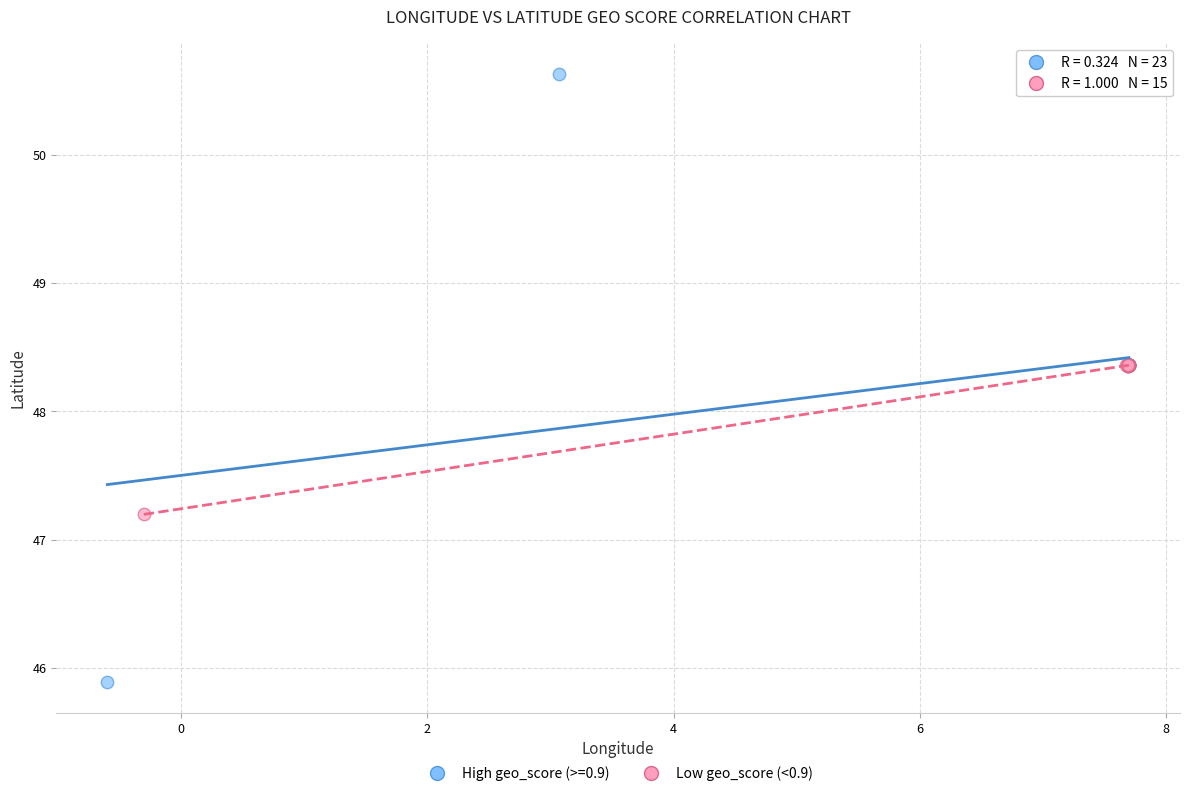

Which series contains the highest Y value?

High geo_score (>=0.9)